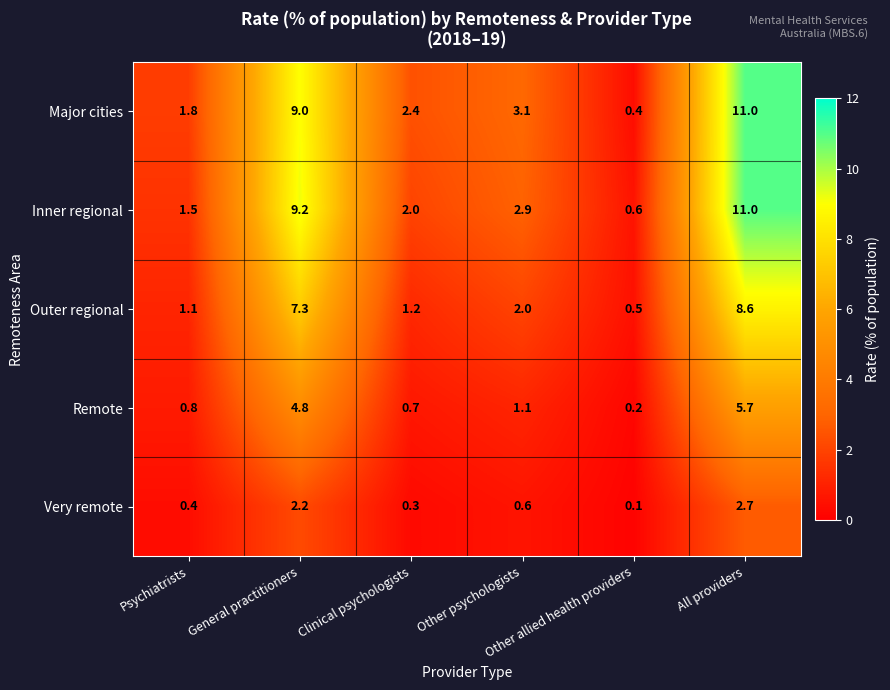

What is the difference between the second highest and minimum values in the Outer regional series?

6.8